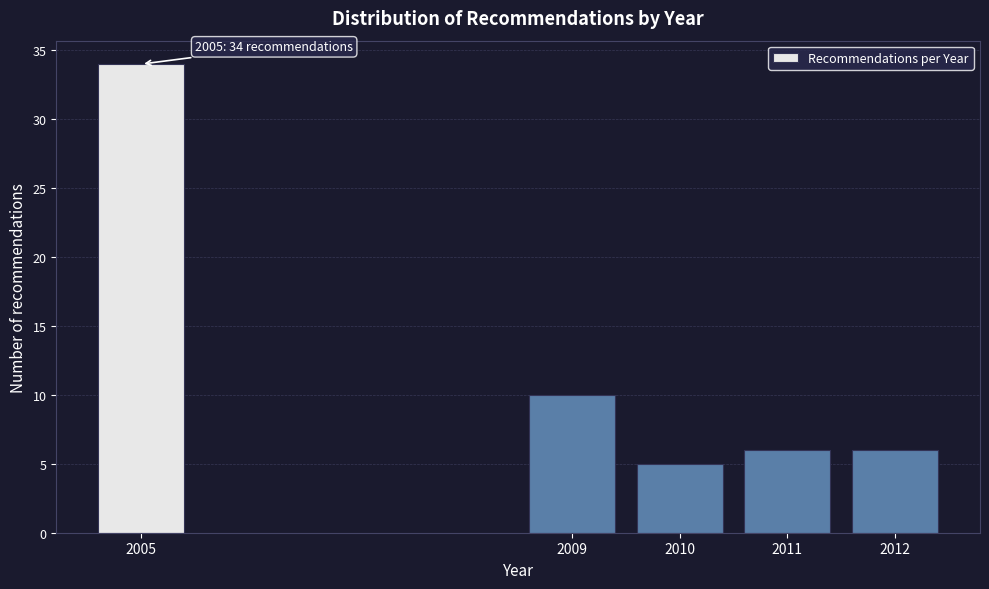

Reading left to right, list all the values displayed in this chart.

34	10	5	6	6